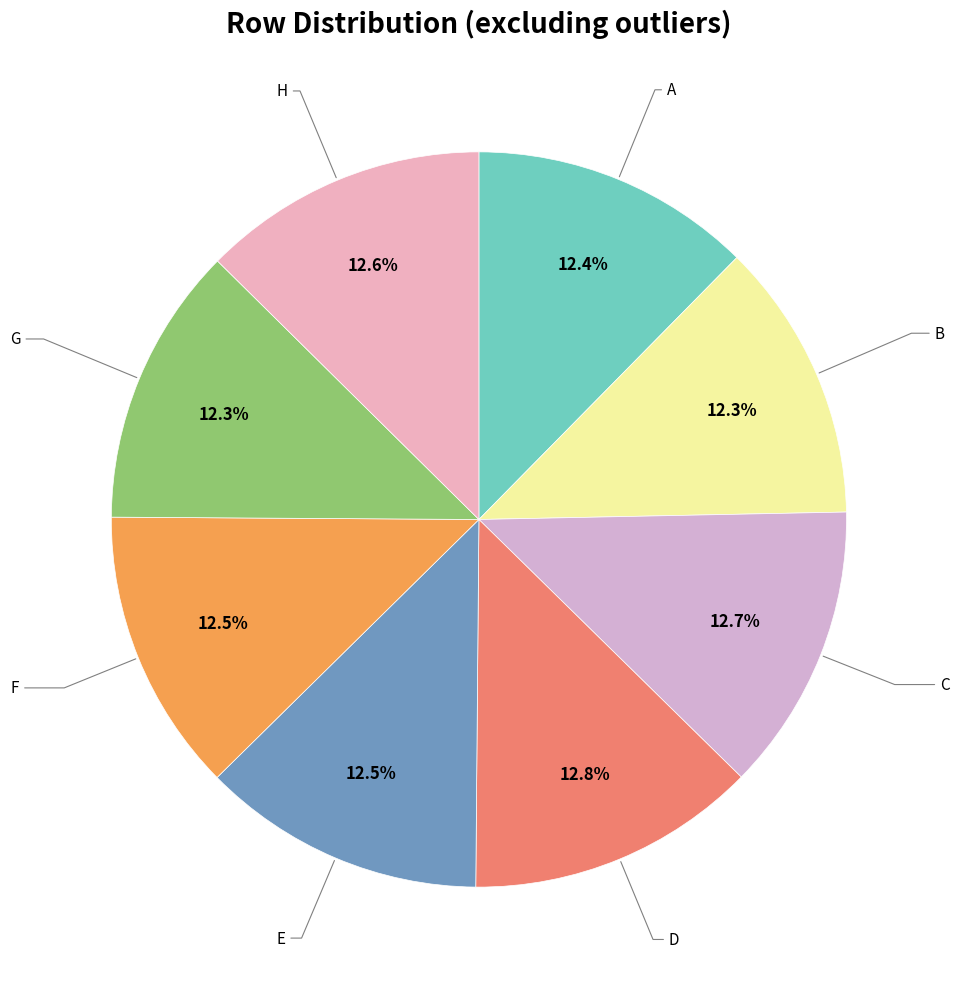

How many slices are in this pie chart?

8